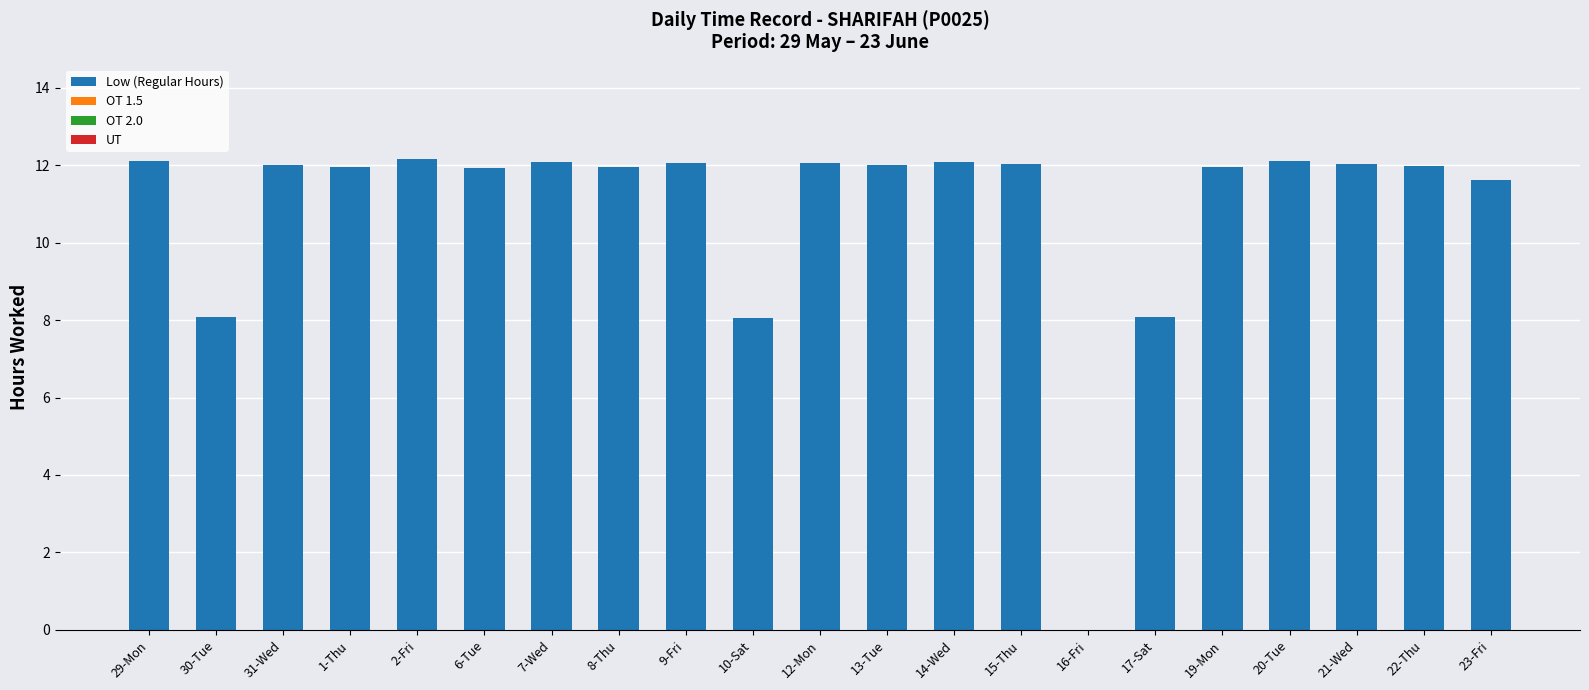

What is the greatest value displayed?

12.2